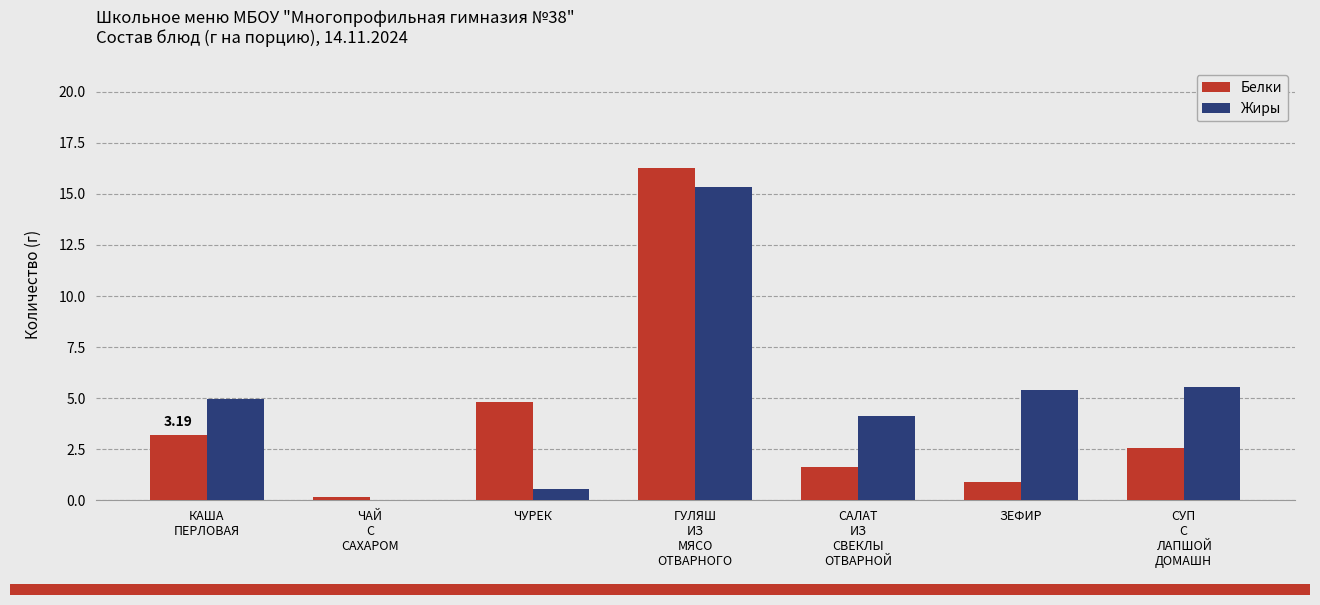

What is the sum of all Белки values?

29.5